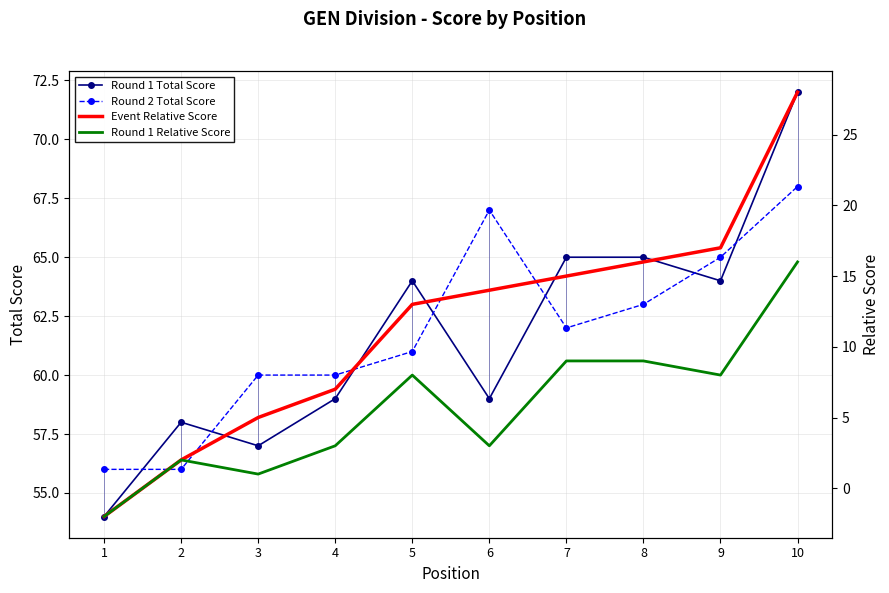

True or false: Round 1 Total Score and Round 2 Total Score cross at least once.

True